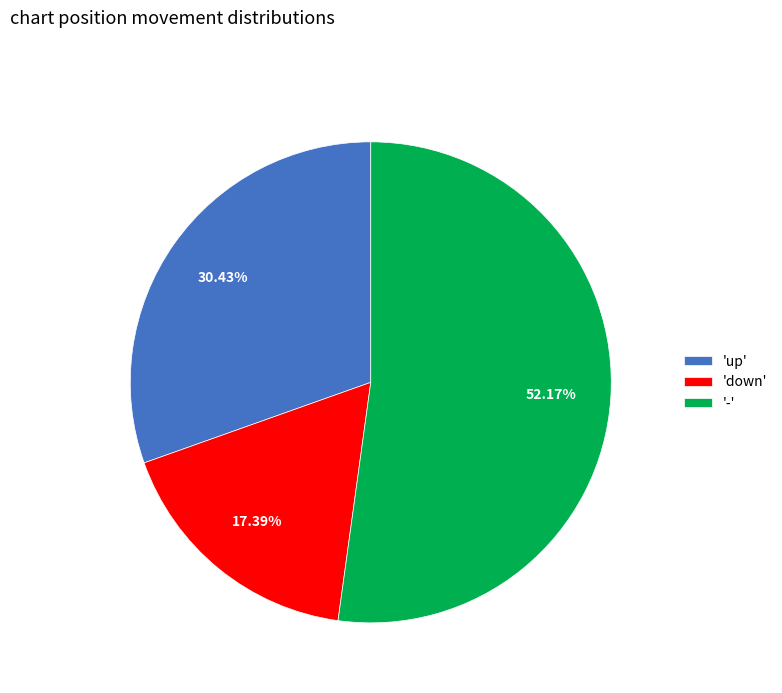

Which has a higher value, 'down' or '-'?

'-'